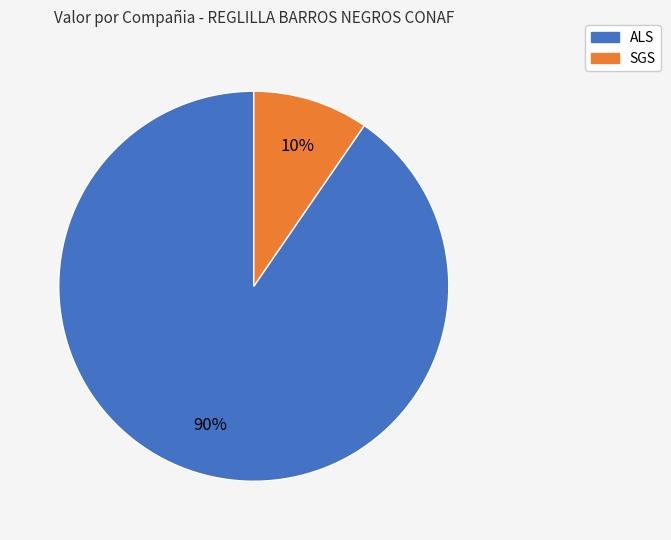

Between ALS and SGS, which is larger?

ALS